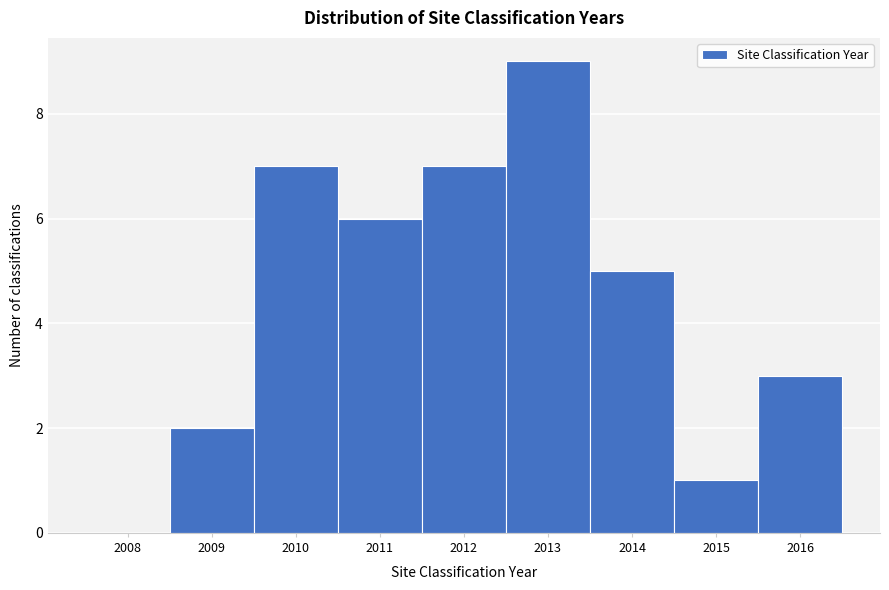

Reading left to right, extract all data points from this chart.

2008=0	2009=2	2010=7	2011=6	2012=7	2013=9	2014=5	2015=1	2016=3